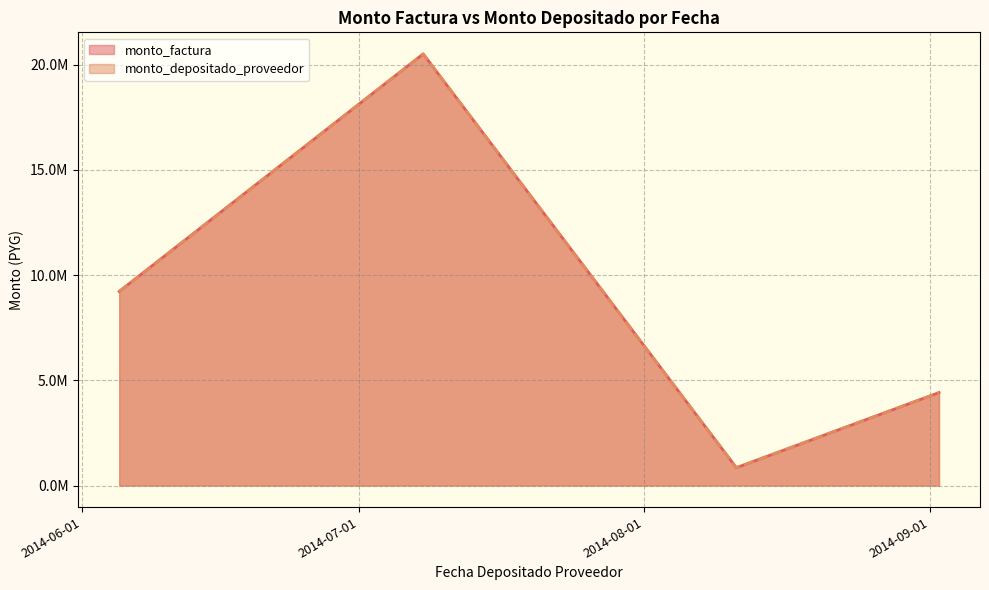

Where is the first local maximum for monto_depositado_proveedor?

2014-07-08